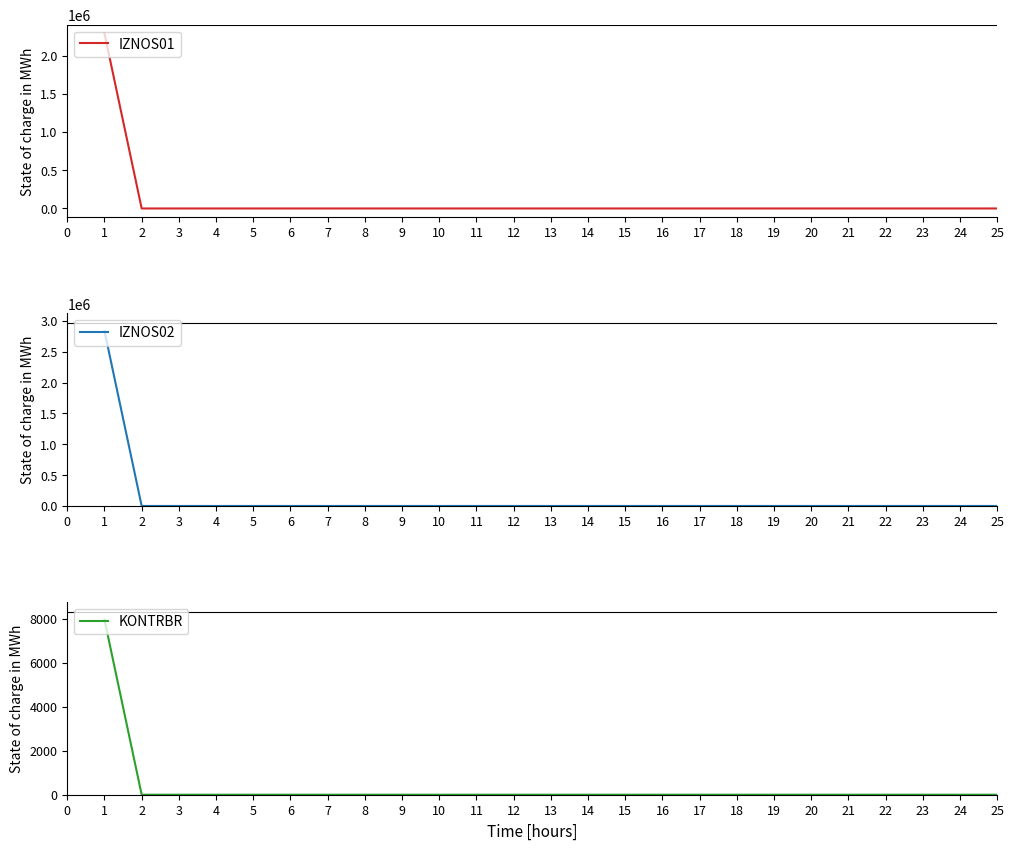

Rank the series by their maximum value, from lowest to highest.

KONTRBR, IZNOS01, IZNOS02